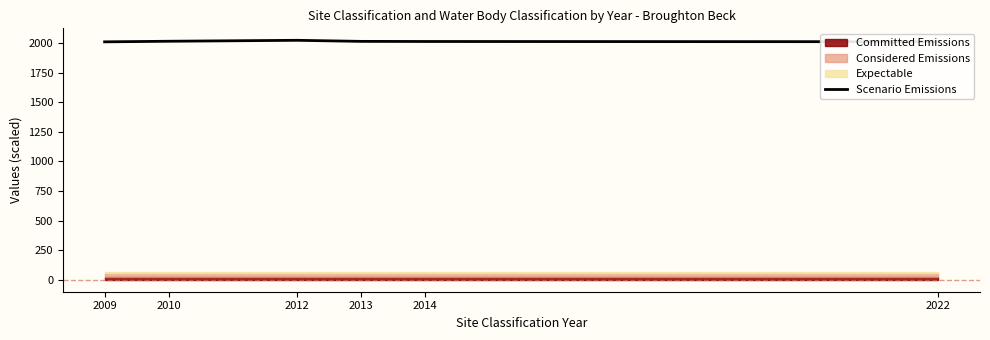

The Scenario Emissions series shows 2013 at 2013. True or false?

True